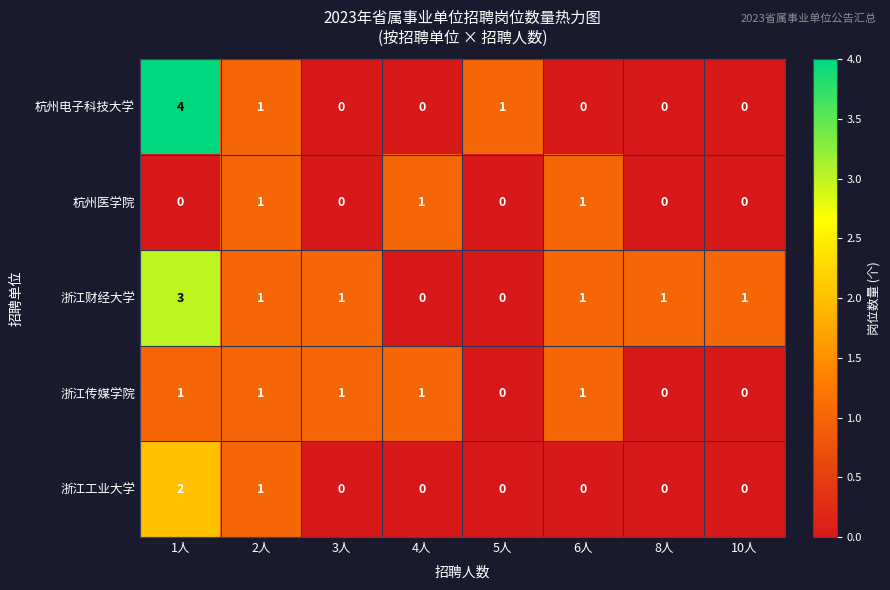

At how many categories does at least one series exceed 3?

1